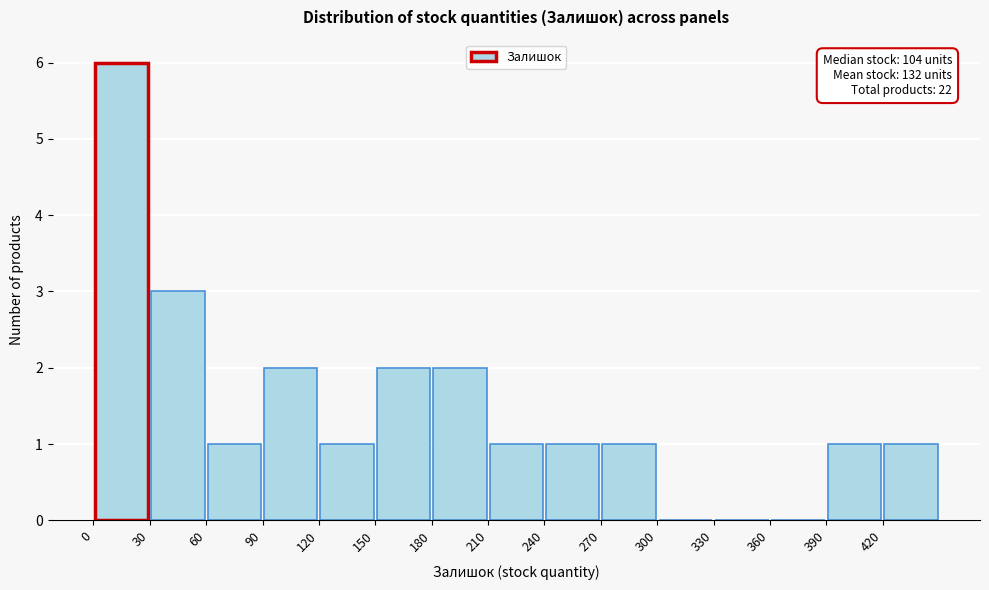

Which range on the x-axis has the tallest bar?

0 to 30